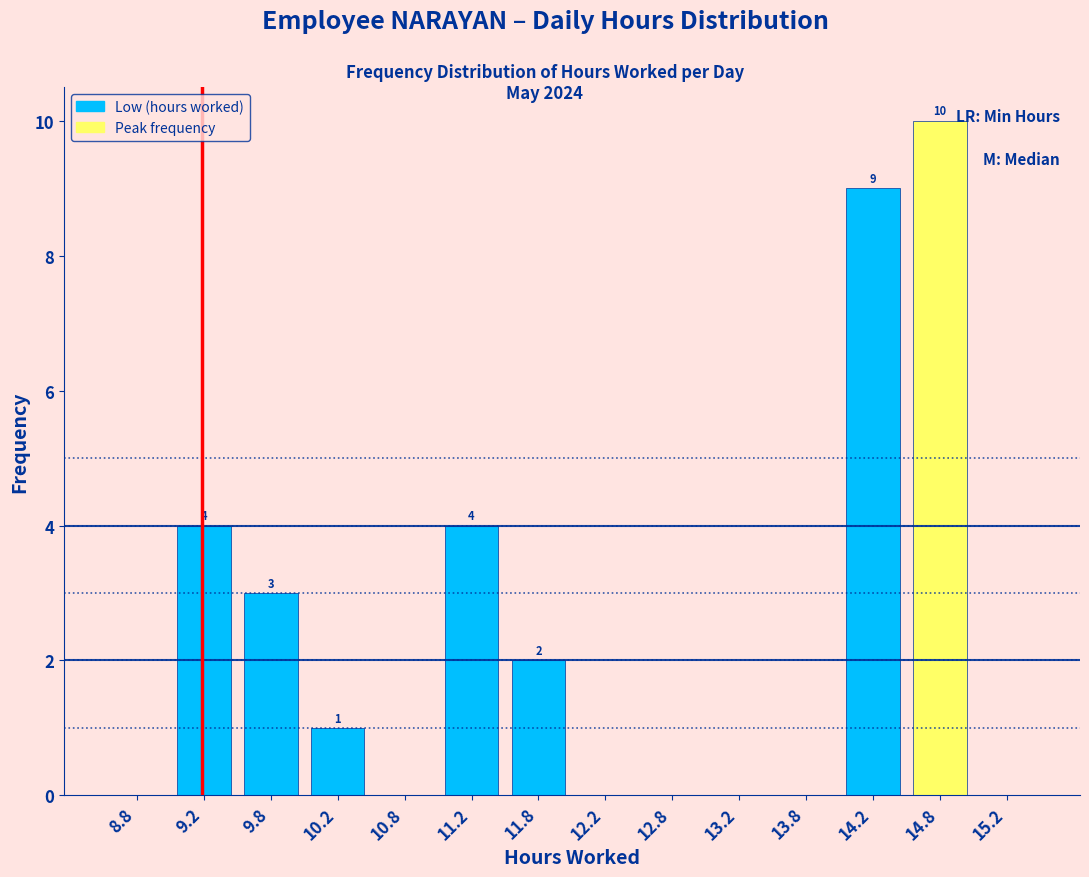

Which range on the x-axis has the tallest bar?

14.5 to 15.0